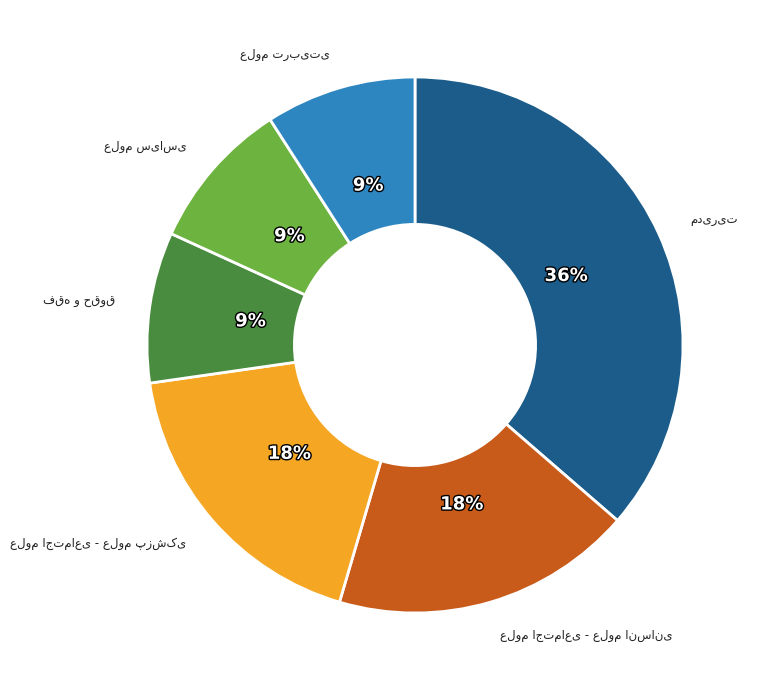

Is there a majority slice in this chart?

No